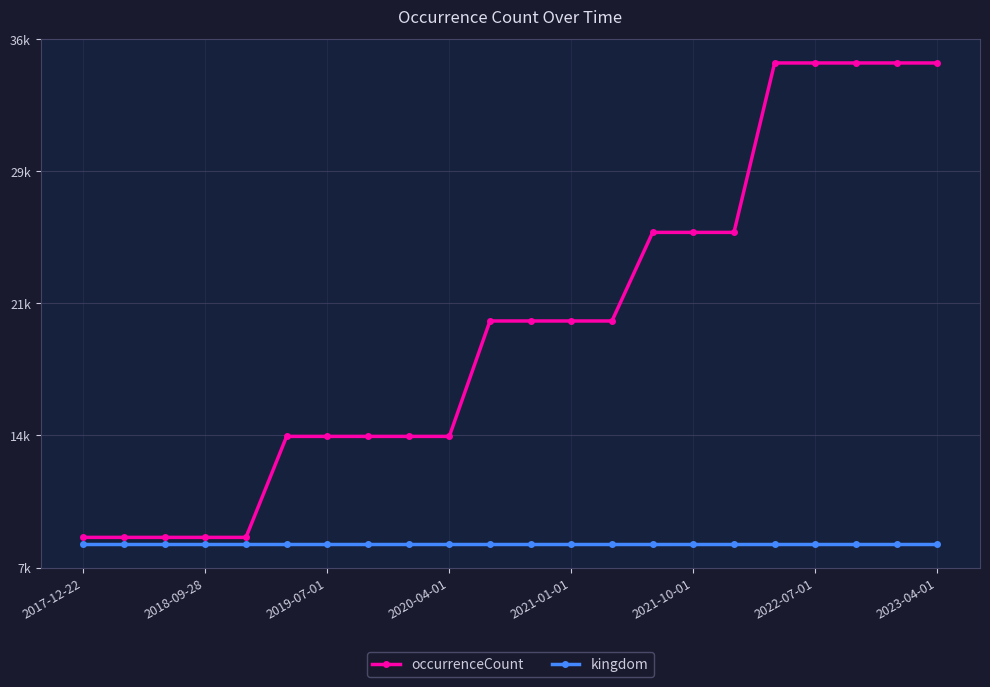

What are all the series names shown in the legend?

occurrenceCount, kingdom